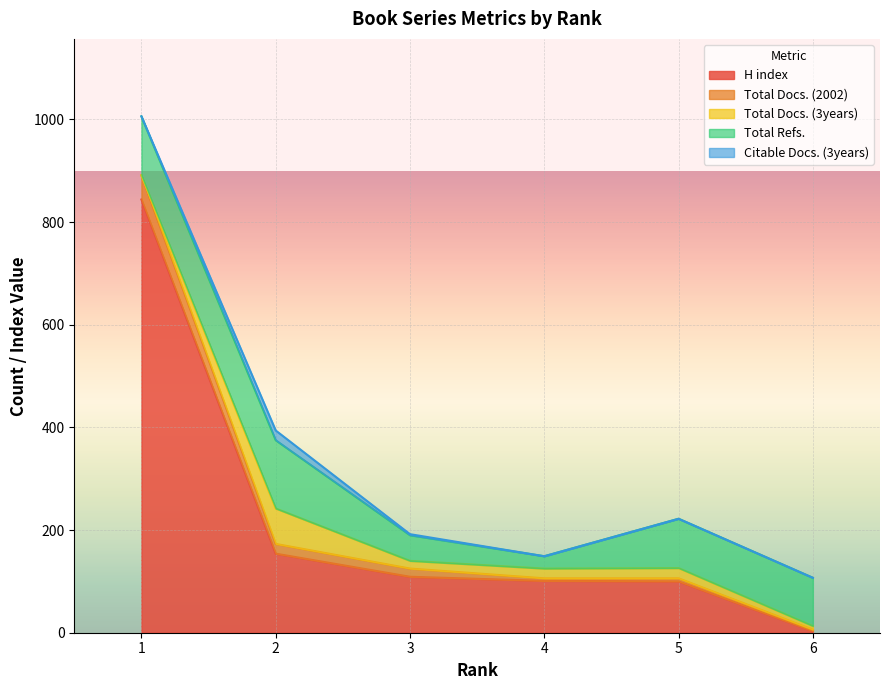

Read the H index value at 2, to the nearest 50.

150